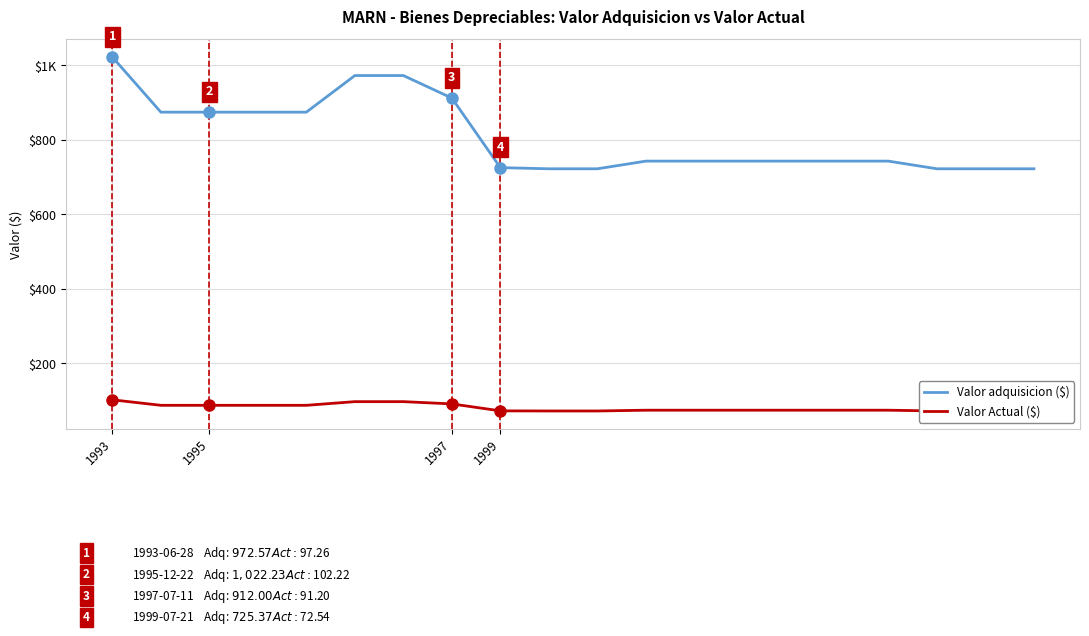

The value of Valor Actual ($) at 1995 is 87.4. True or false?

True